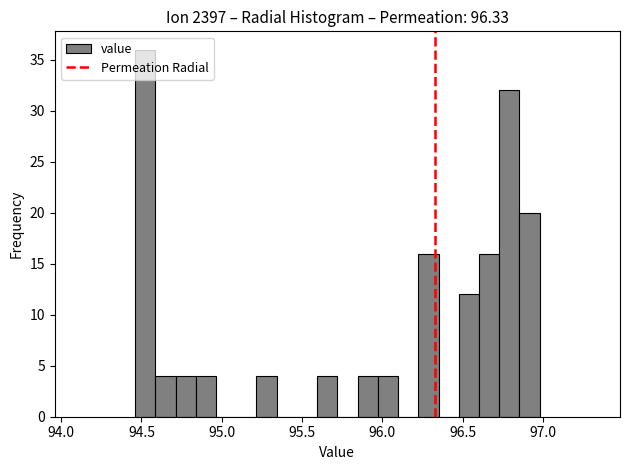

Read against the x-axis, roughly where is the centre of the tallest bar?

94.50